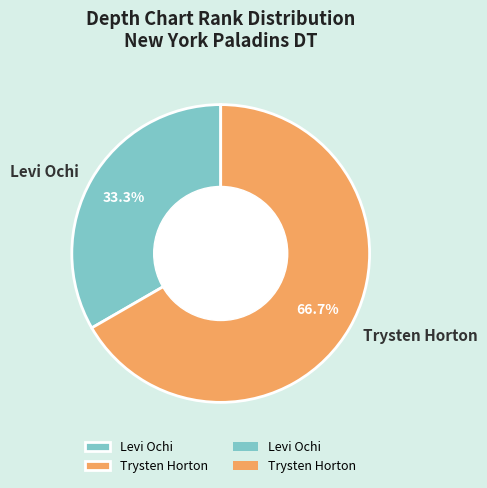

The Levi Ochi slice represents 33% of the pie. True or false?

True